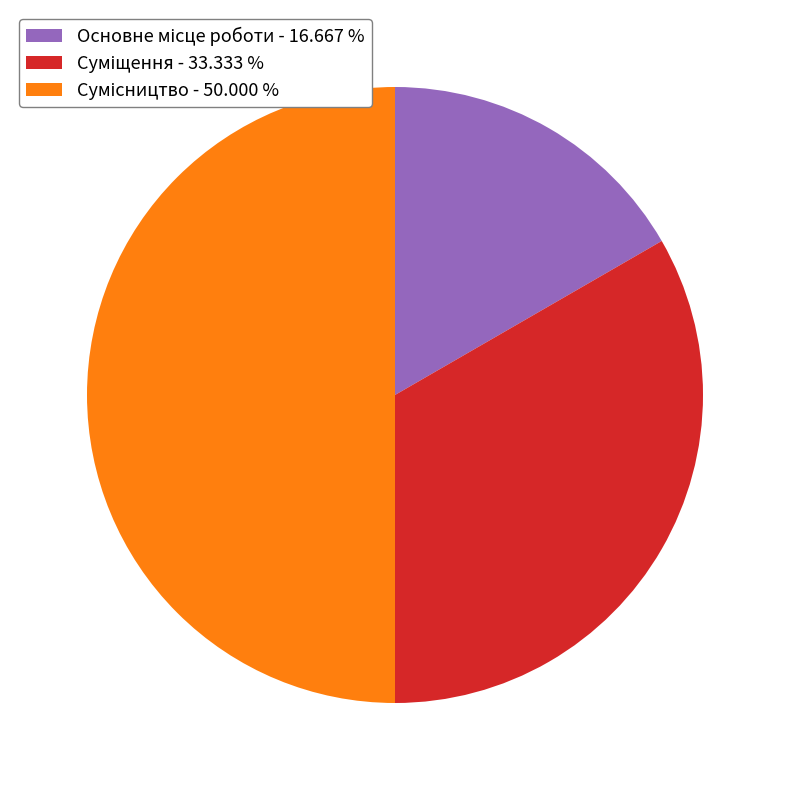

Which category has the biggest portion of the pie?

Сумісництво